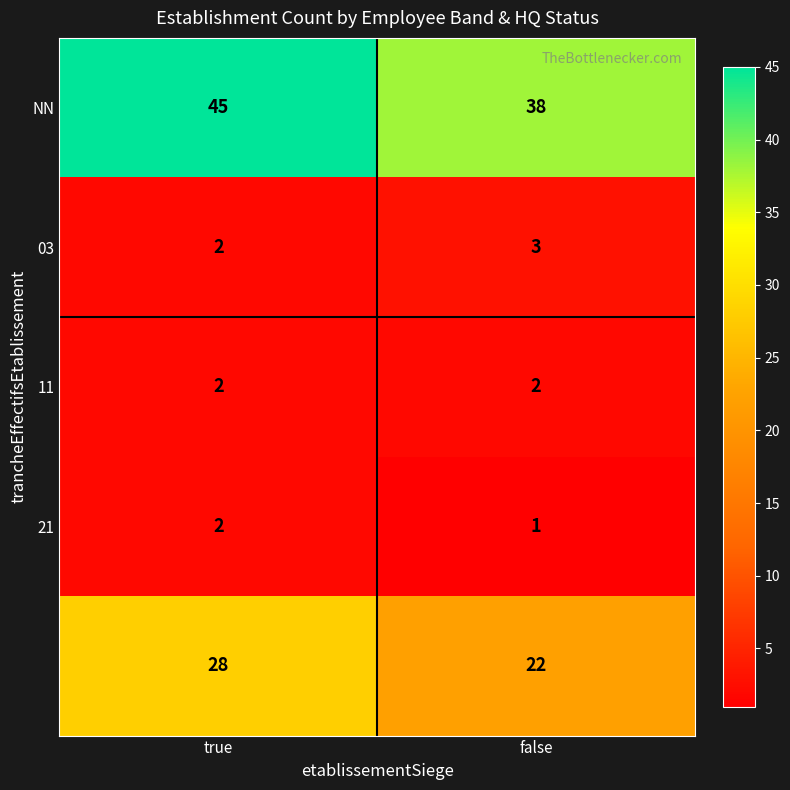

Which category has the lowest value across all series?

false